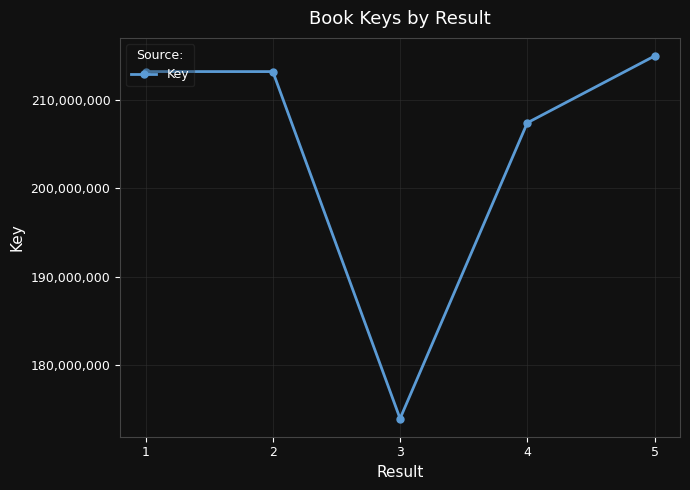

Count the number of data series in this chart.

1